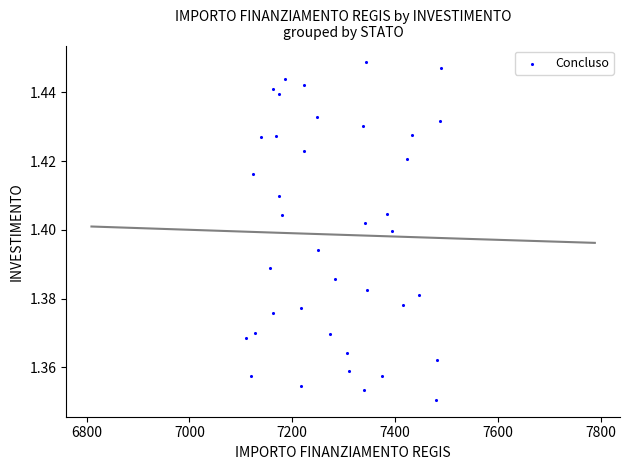

How many data points are displayed?

39